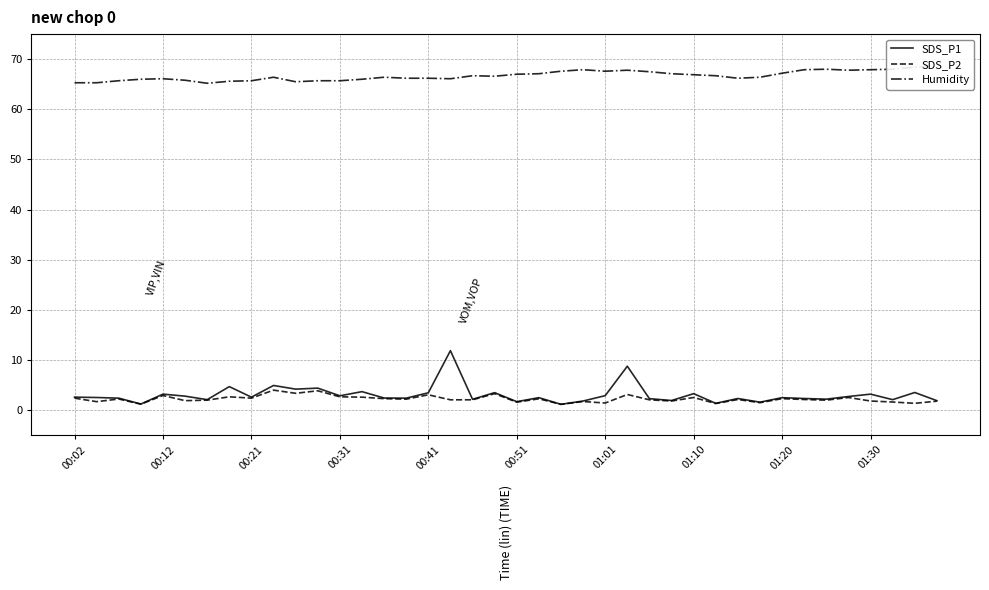

List the series in order of their peak value, lowest first.

SDS_P2, SDS_P1, Humidity